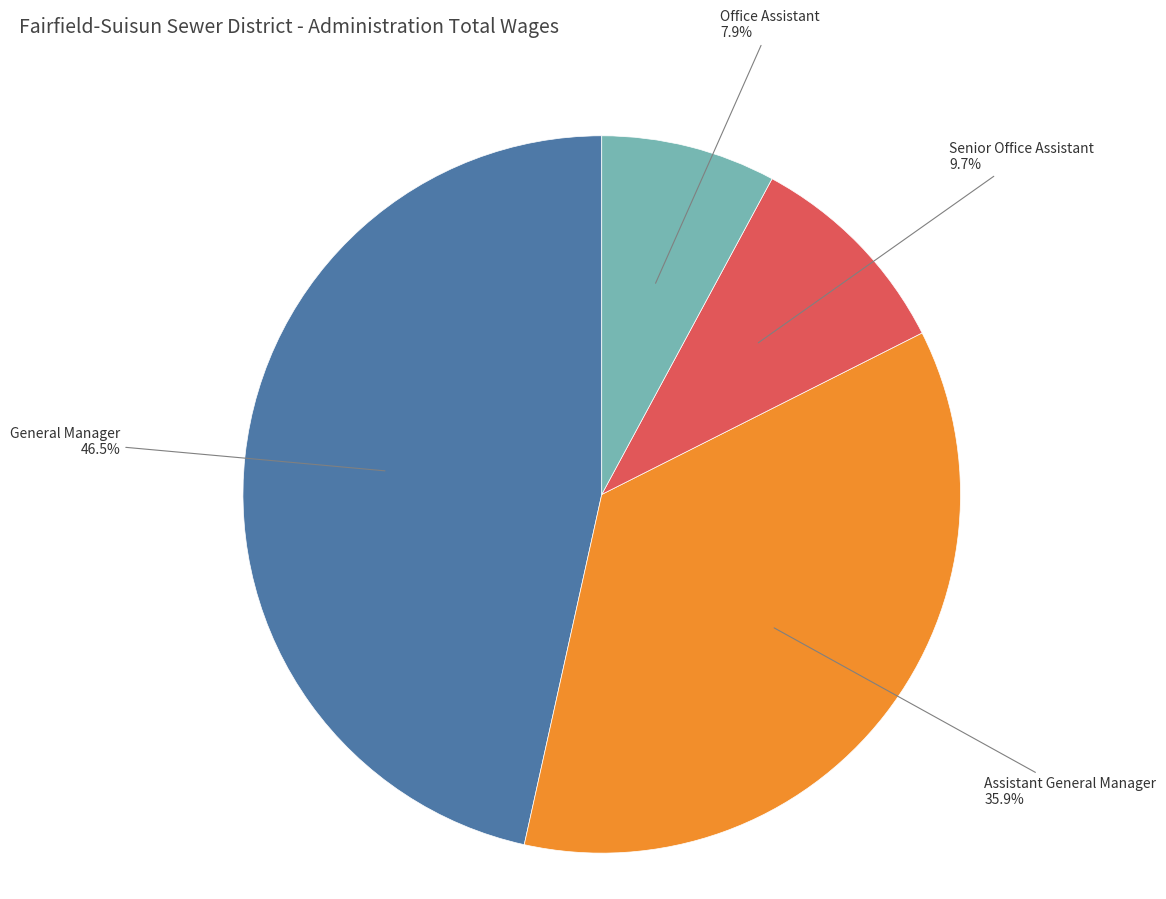

Does any single category account for the majority?

No